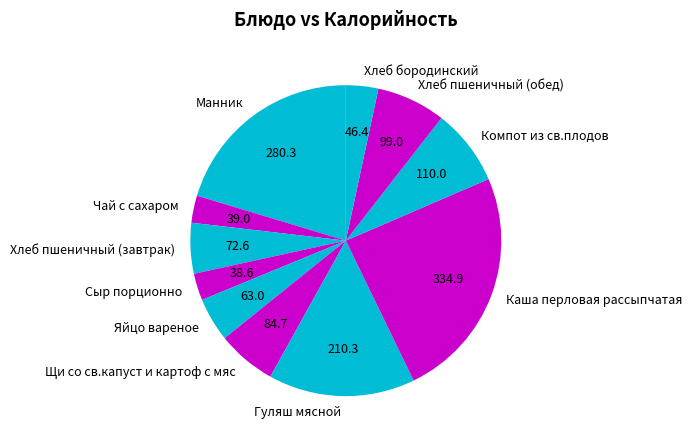

Is Хлеб пшеничный (обед) the majority of the pie?

No